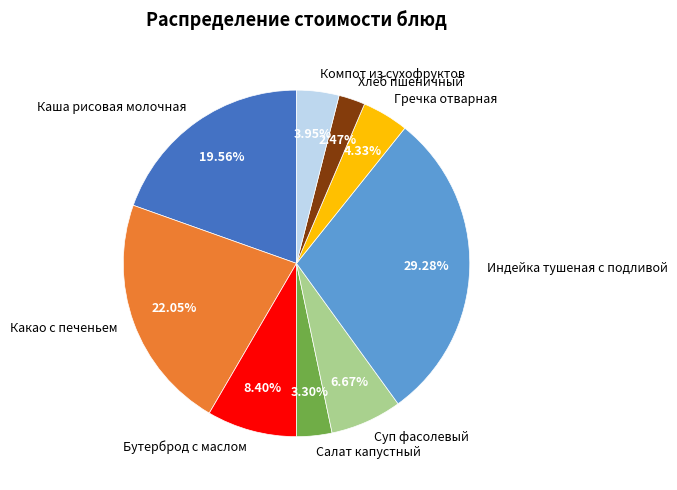

What percentage is the Салат капустный slice, to the nearest percent?

3%